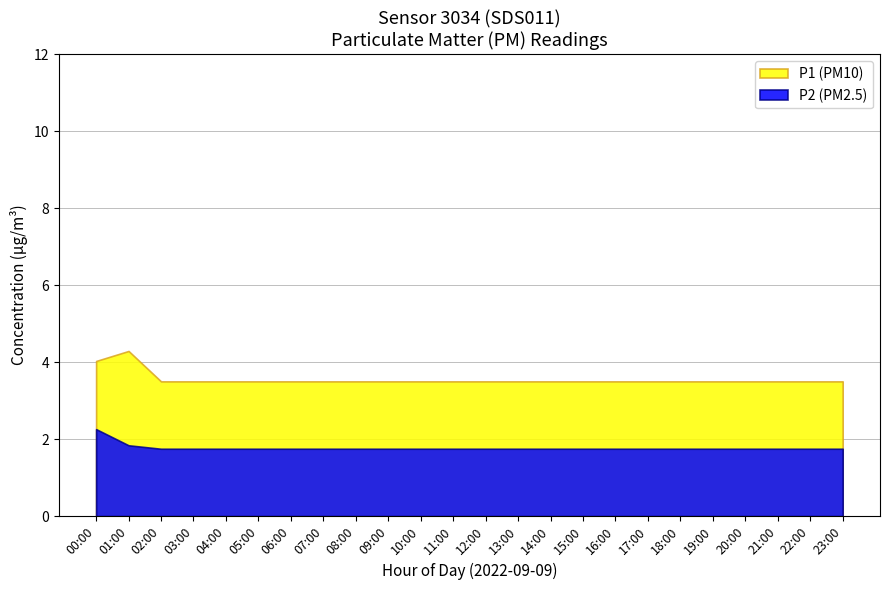

Which series has the largest total across all categories?

P1 (PM10)